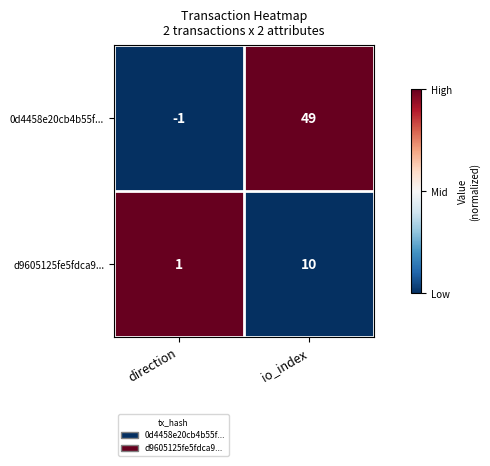

Read the 0d4458e20cb4b55f... value at io_index.

49